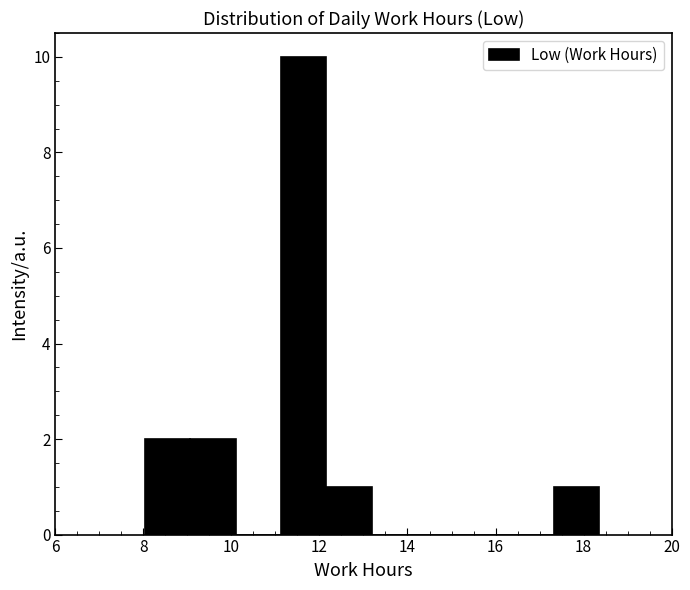

Reading left to right, transcribe this chart: for each bar, give the range it covers on the x-axis and its height. Neither the bar edges nor the heights are printed on the chart, so give them approximately, as read against the axes.

8.0 to 9.0: 2
9.0 to 10.0: 2
10.0 to 11.2: 0
11.2 to 12.2: 10
12.2 to 13.2: 1
13.2 to 14.2: 0
14.2 to 15.2: 0
15.2 to 16.2: 0
16.2 to 17.4: 0
17.4 to 18.4: 1